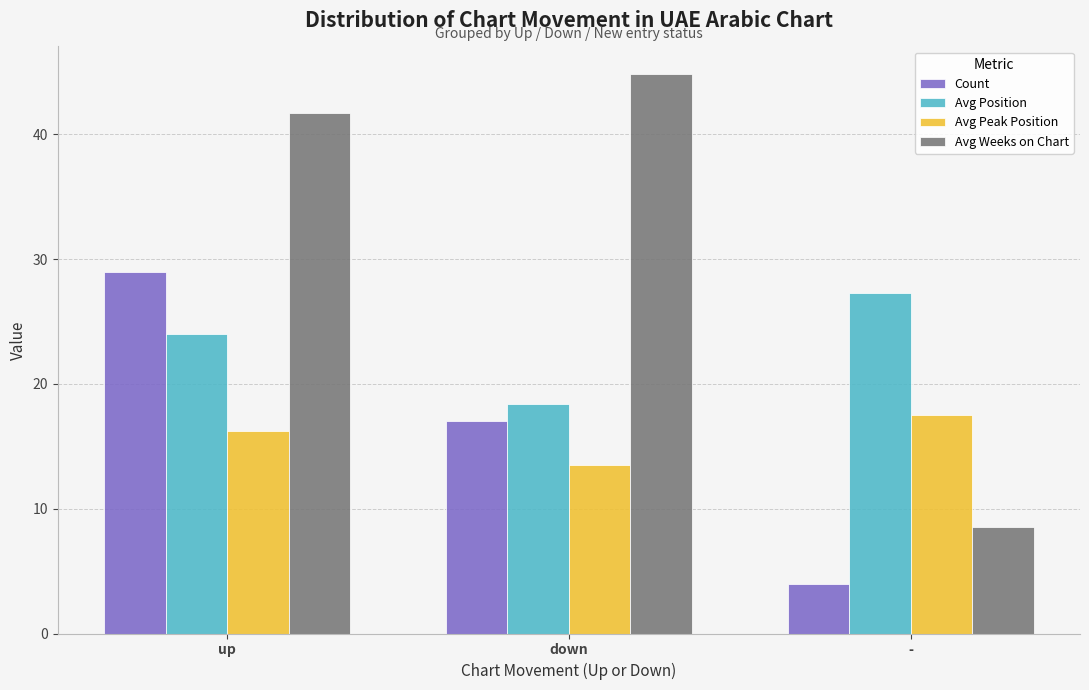

What is the sum of the Avg Peak Position values at up and down?

29.7